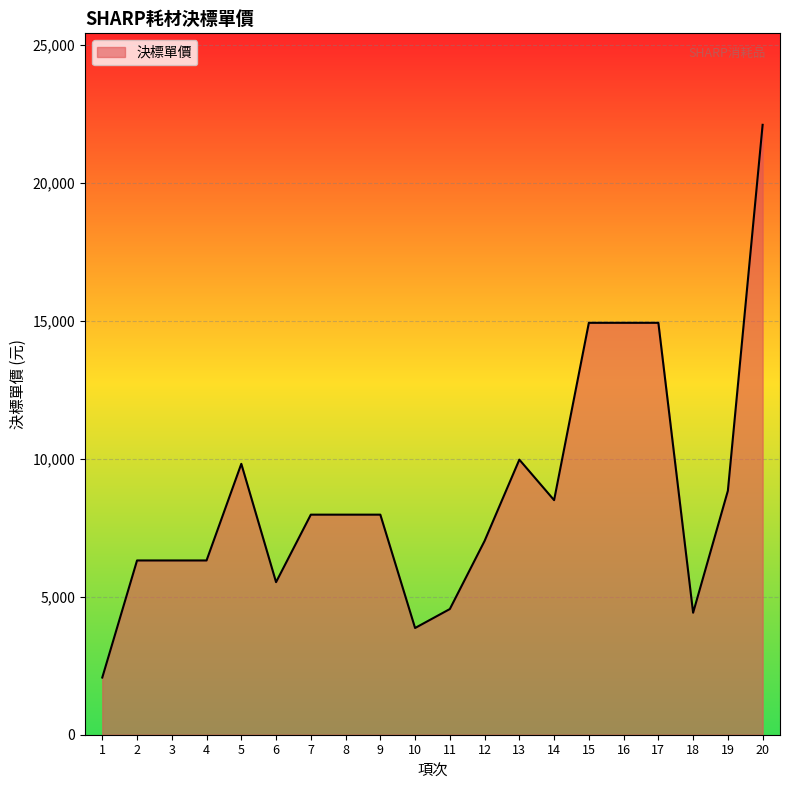

What is the greatest value displayed?

22105